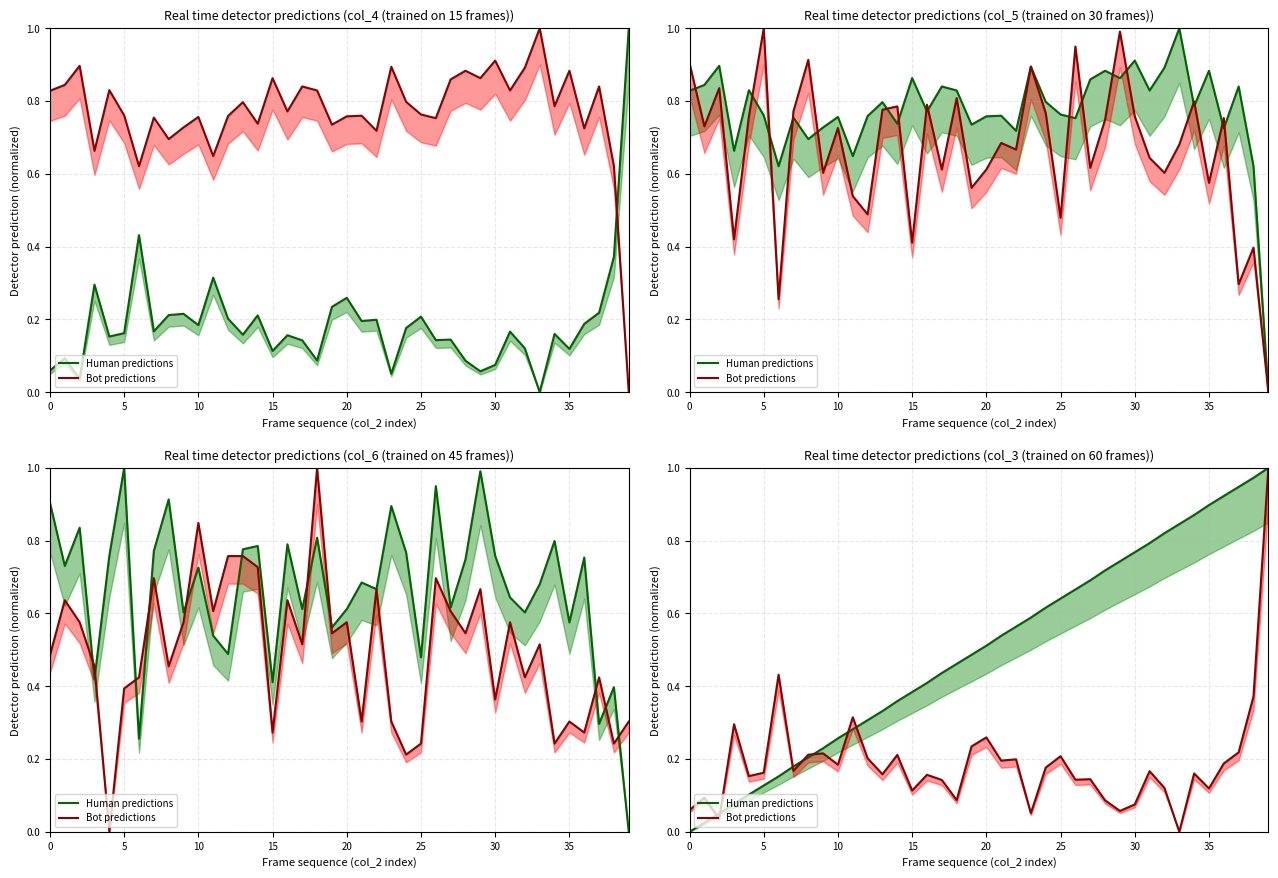

Which series has the widest spread of values?

Human predictions